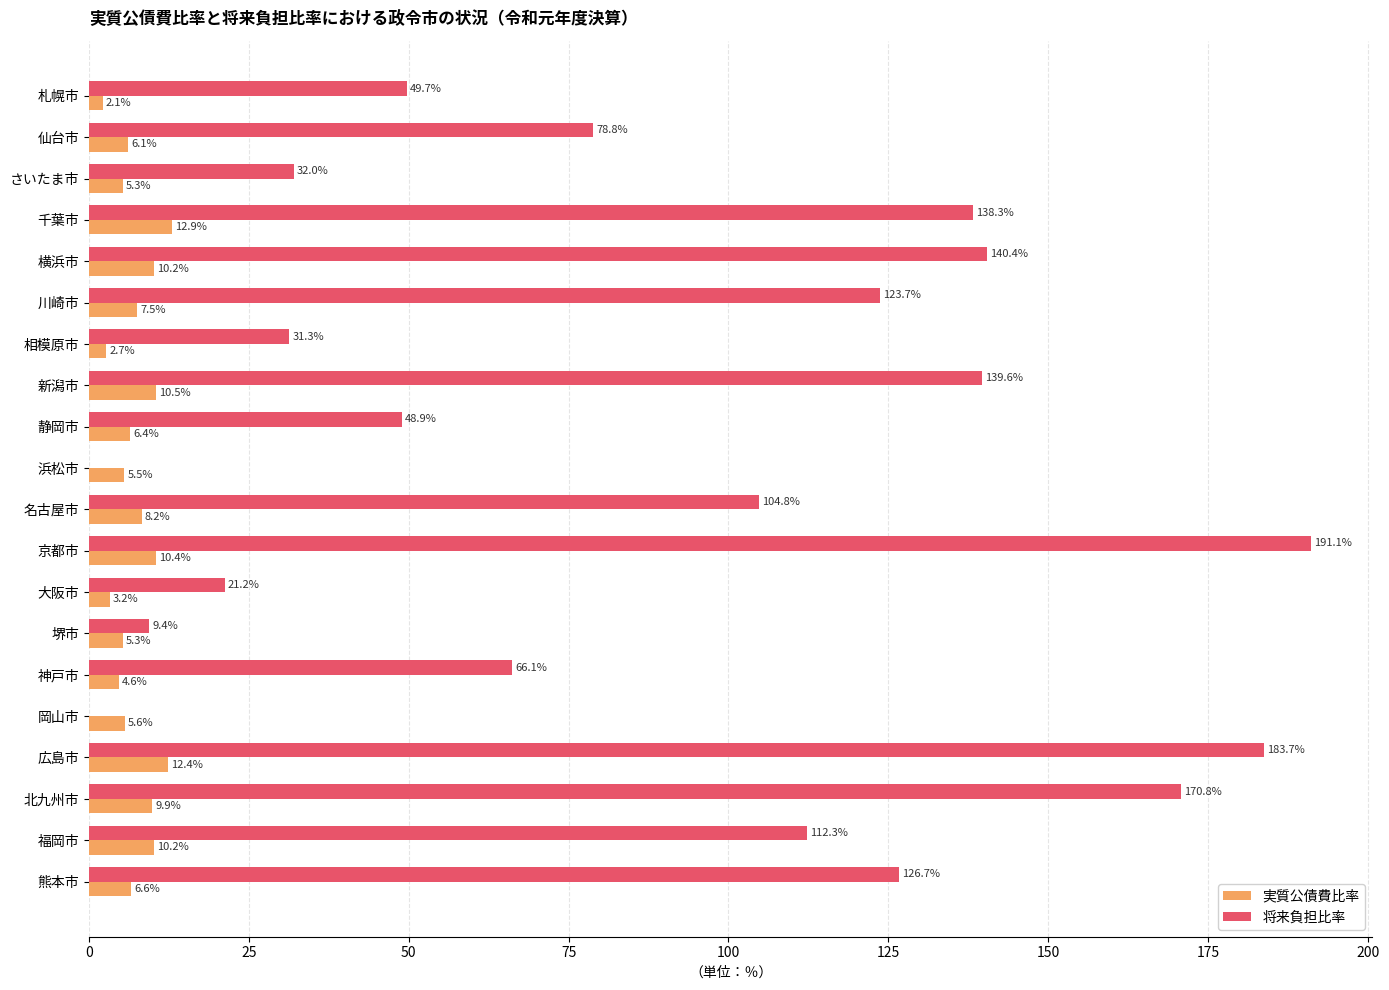

What is the greatest value displayed?

191.1